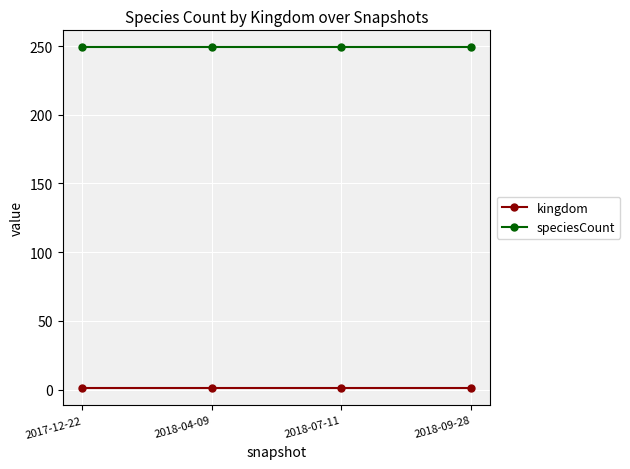

How many lines are shown in the chart?

2